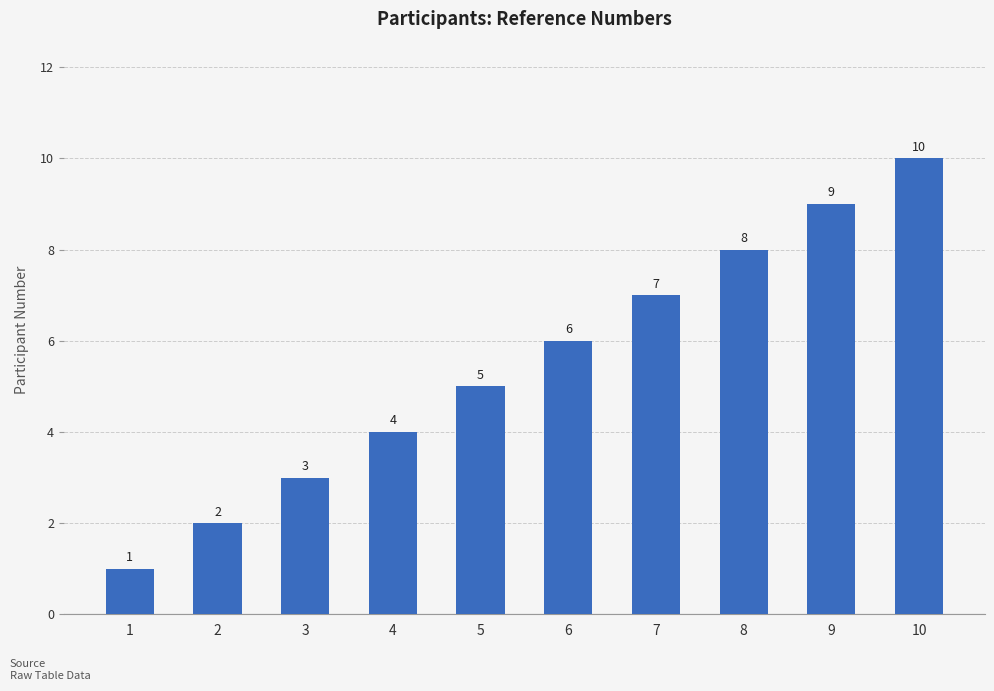

Rank the categories by value from lowest to highest.

1, 2, 3, 4, 5, 6, 7, 8, 9, 10